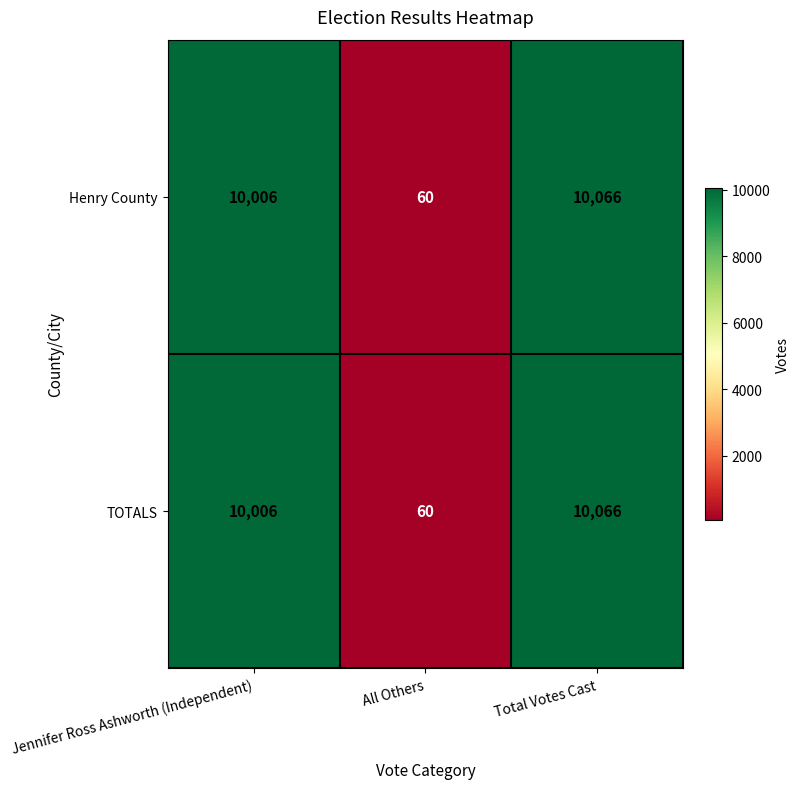

The TOTALS series shows 60 at All Others. True or false?

True